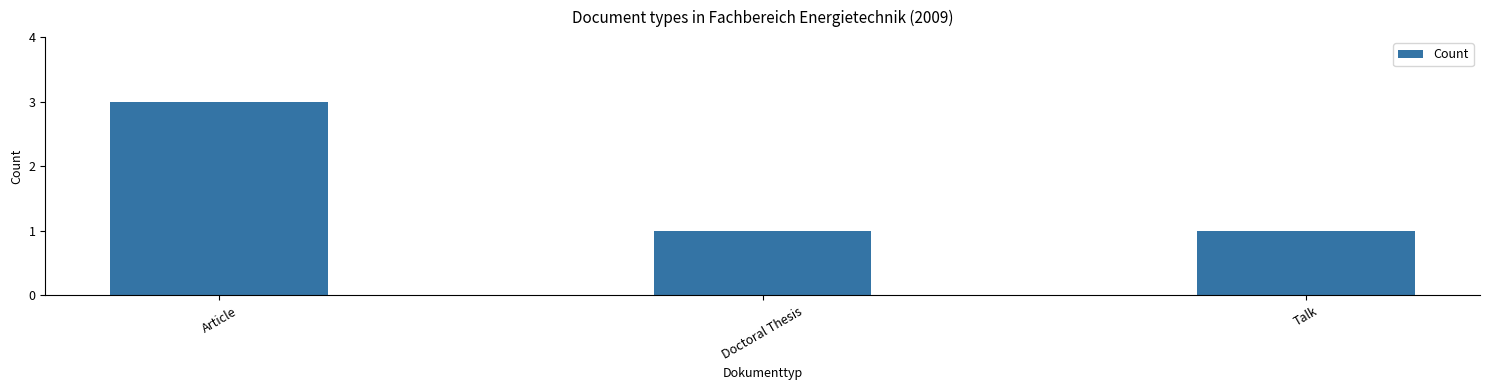

What is the label of the 2nd bar from the left?

Doctoral Thesis